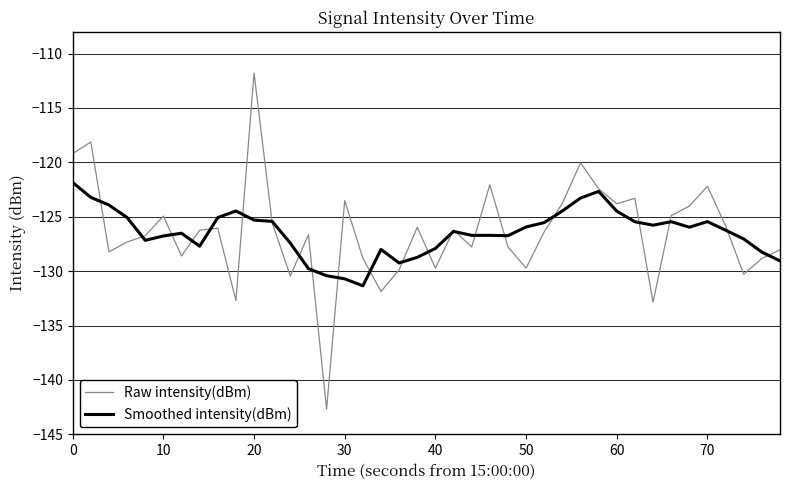

Which series has the largest range (max minus min)?

Raw intensity(dBm)